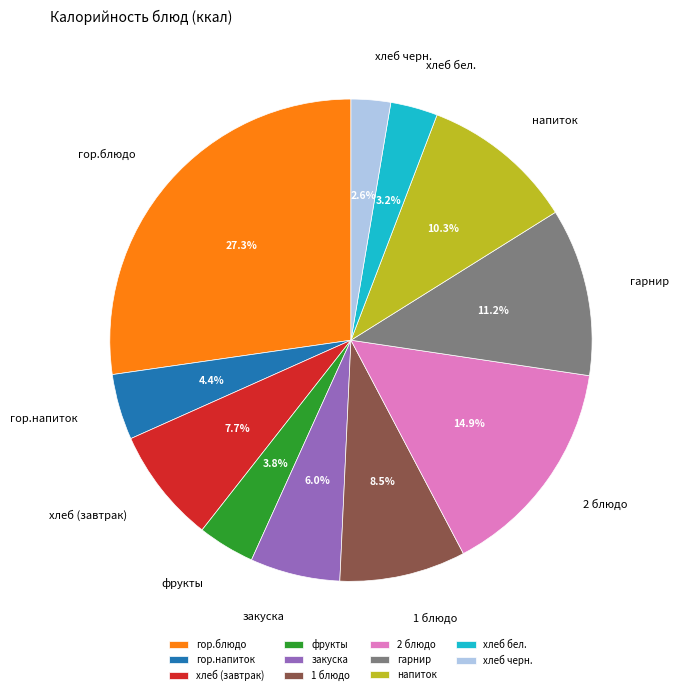

Is it true that закуска is 6% of the pie?

True